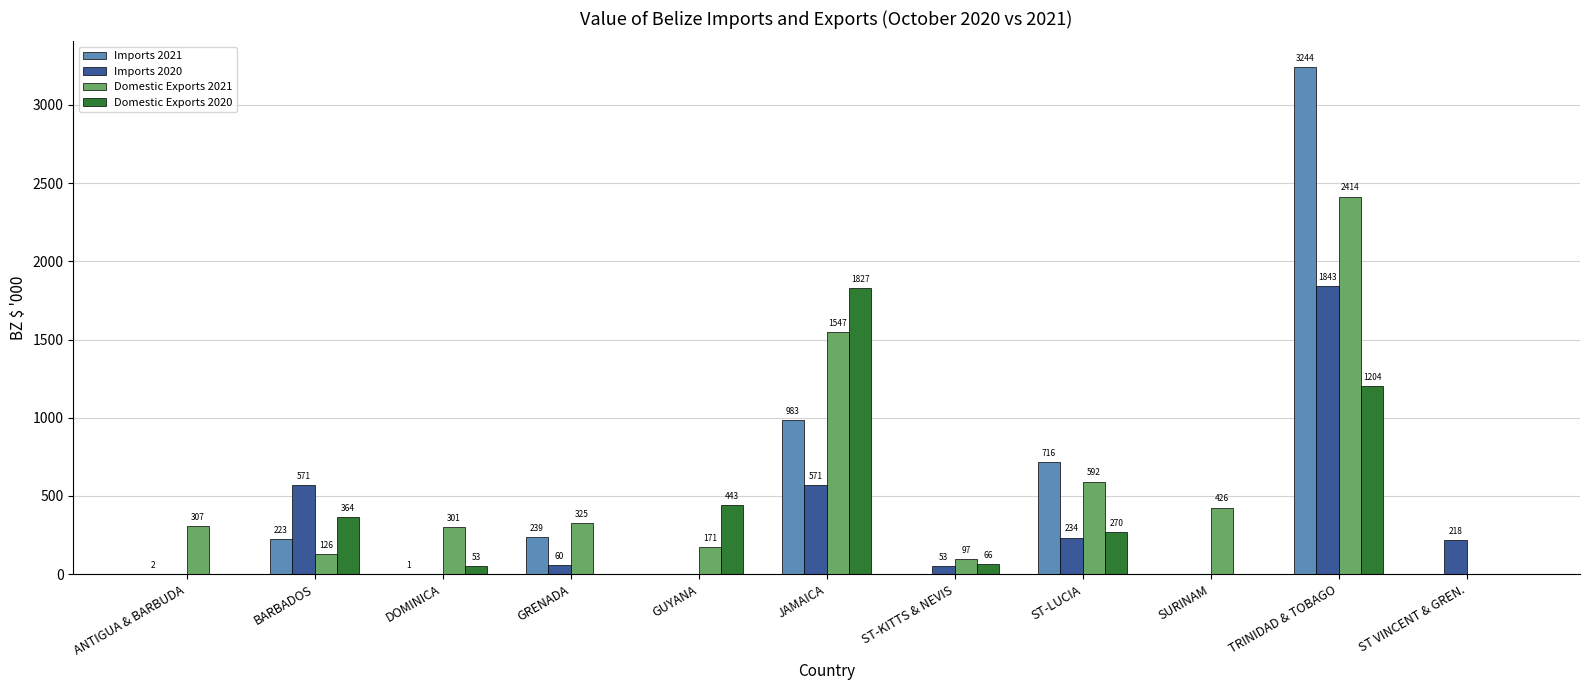

Is the value of Domestic Exports 2020 at JAMAICA greater than the value of Imports 2020 at ST-KITTS & NEVIS?

Yes